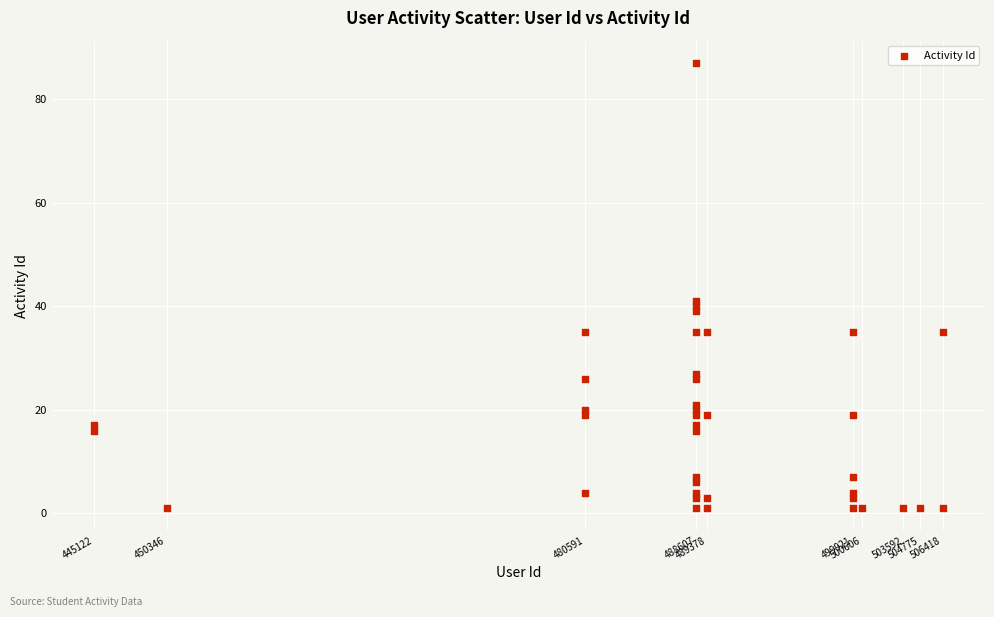

What Y value in the scatter plot is closest to 44?

41